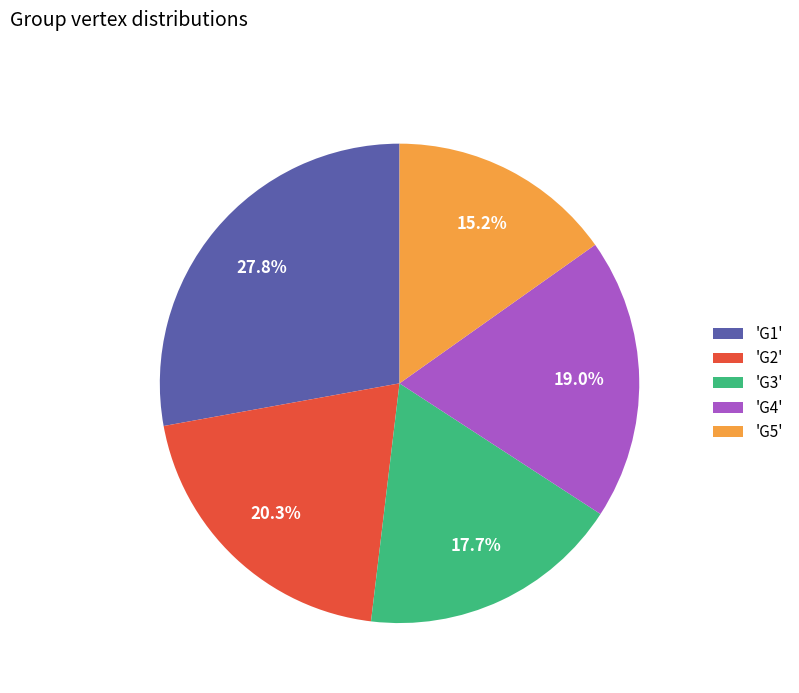

Between 'G1' and 'G2', which is larger?

'G1'